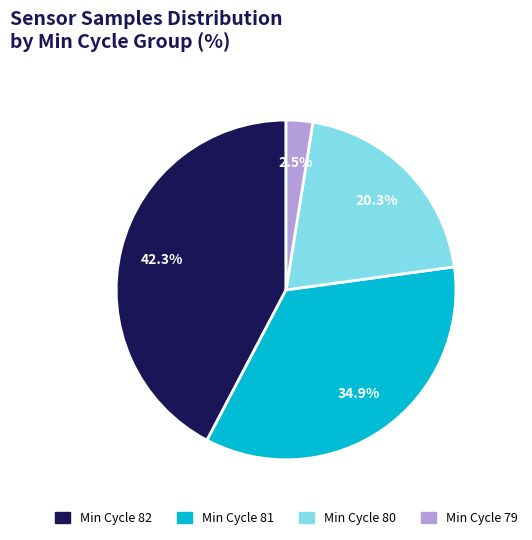

Is there a majority slice in this chart?

No